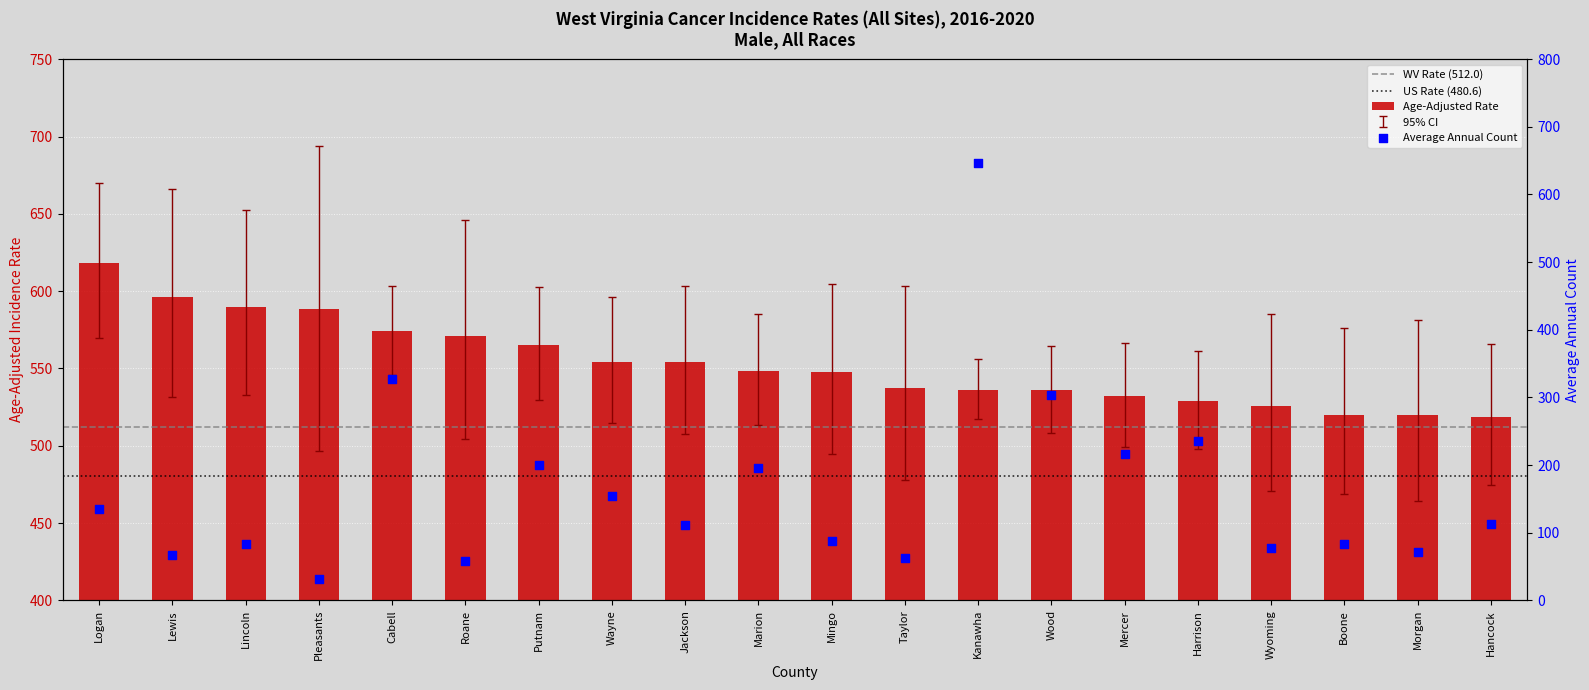

At how many categories does at least one series exceed 190?

20